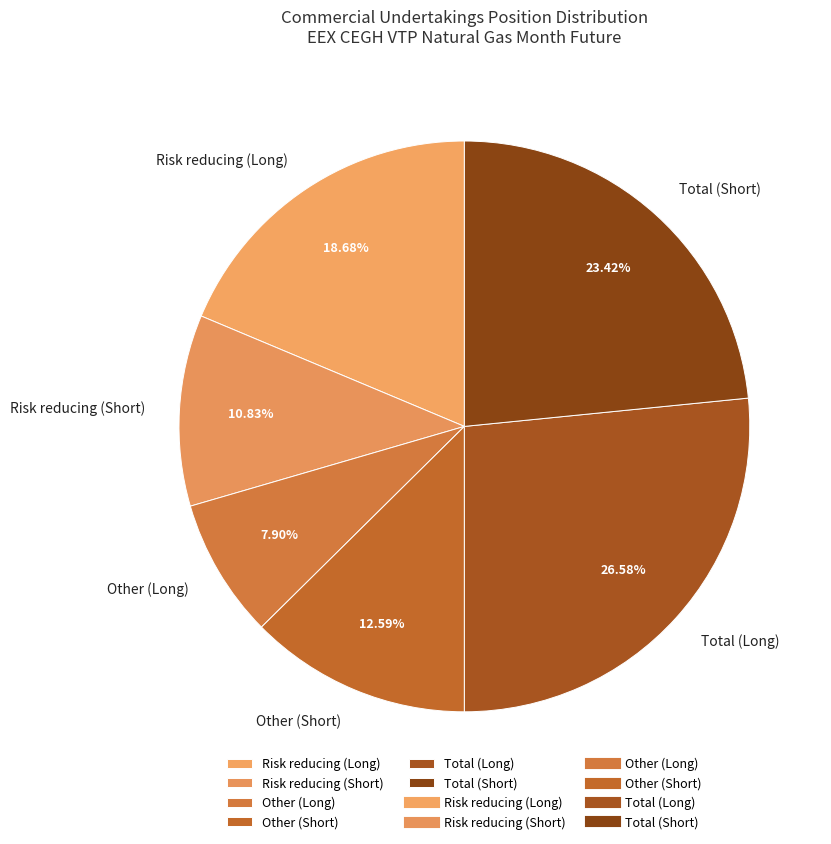

To the nearest percent, what portion does Risk reducing (Short) represent?

11%